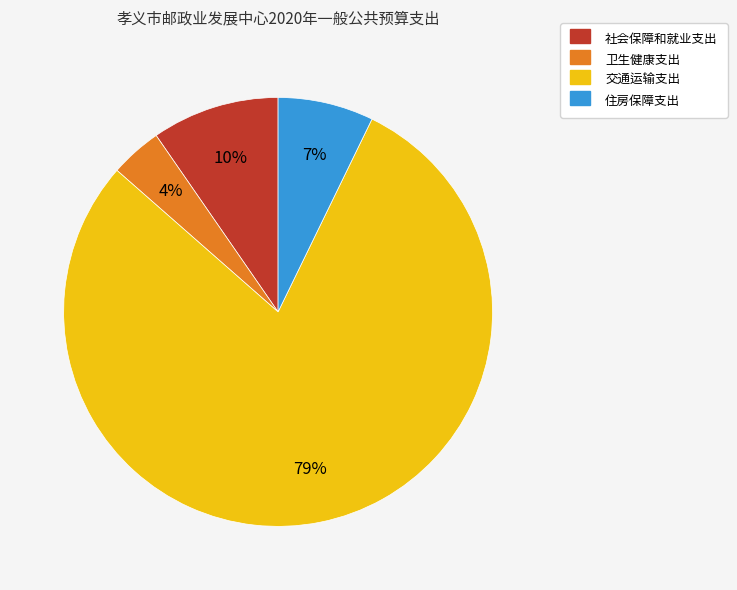

What percentage is the 社会保障和就业支出 slice, to the nearest percent?

10%